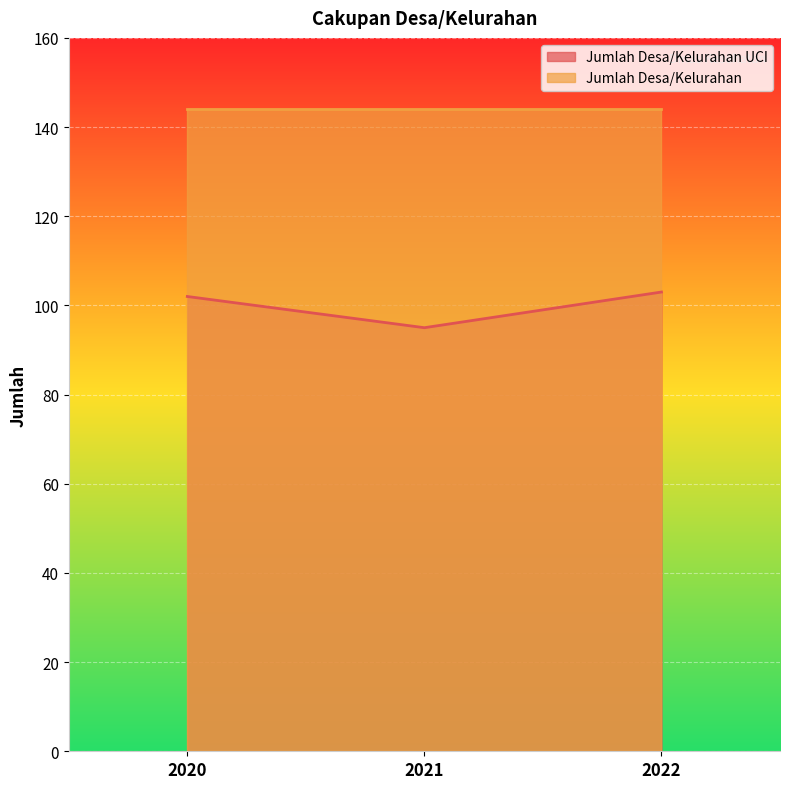

Reading left to right, extract all data points from this chart.

2020=102	2021=95	2022=103